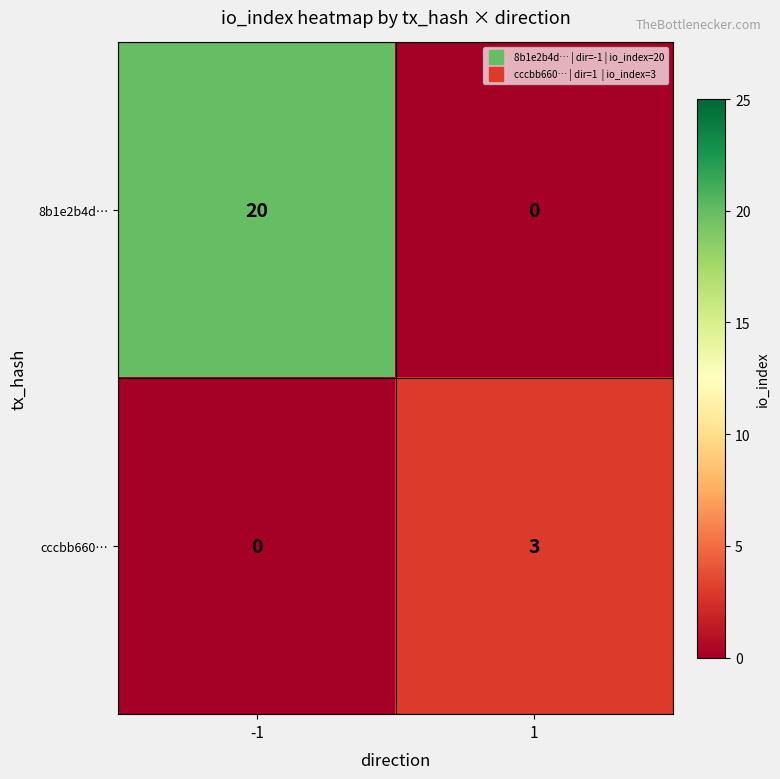

How many categories are shown in the chart?

2